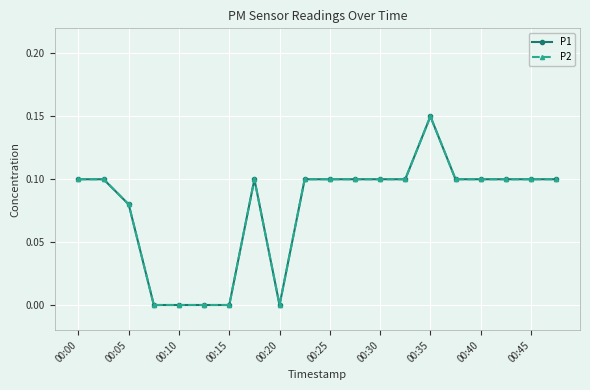

True or false: P2 has more than 1 interior local peaks.

True